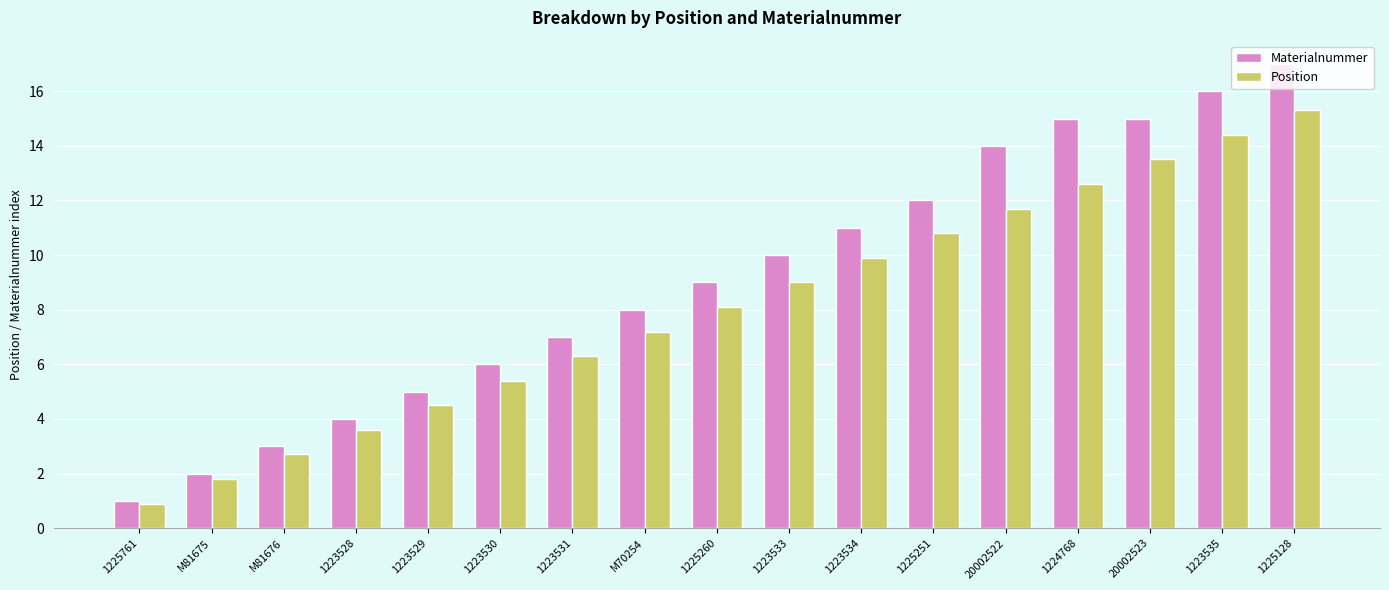

How many groups of bars are there?

17